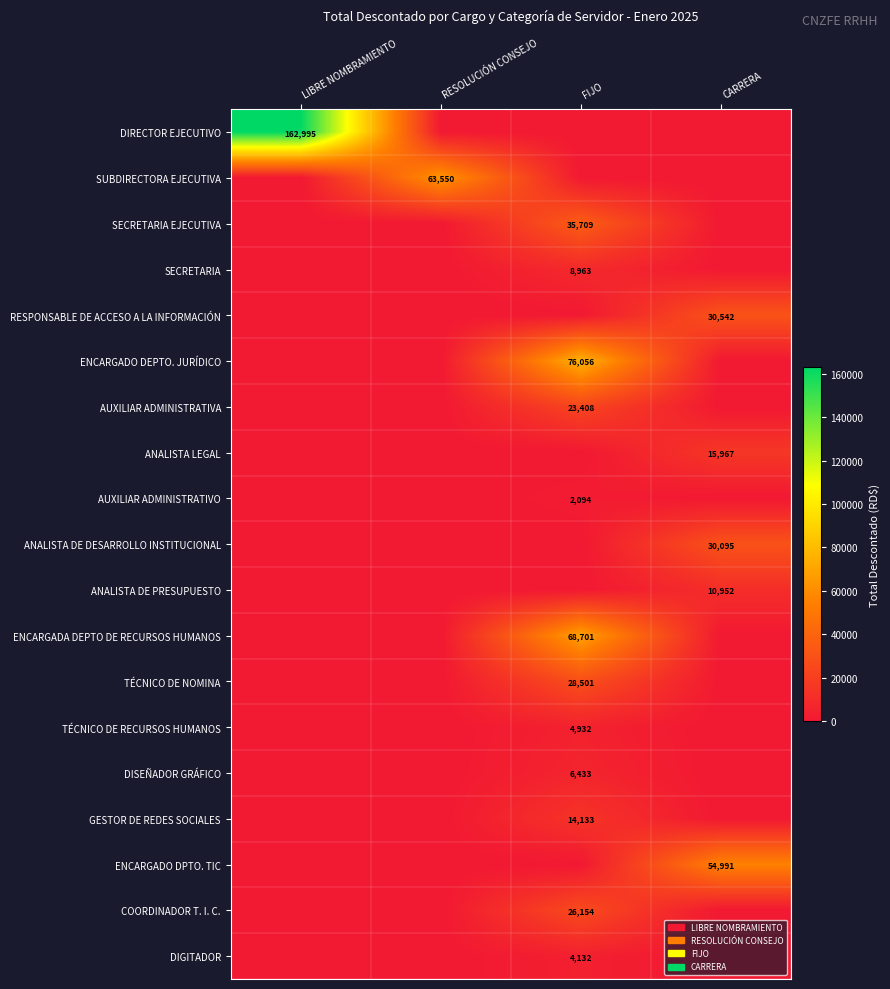

Is it true that SUBDIRECTORA EJECUTIVA equals 17058 at RESOLUCIÓN CONSEJO?

False